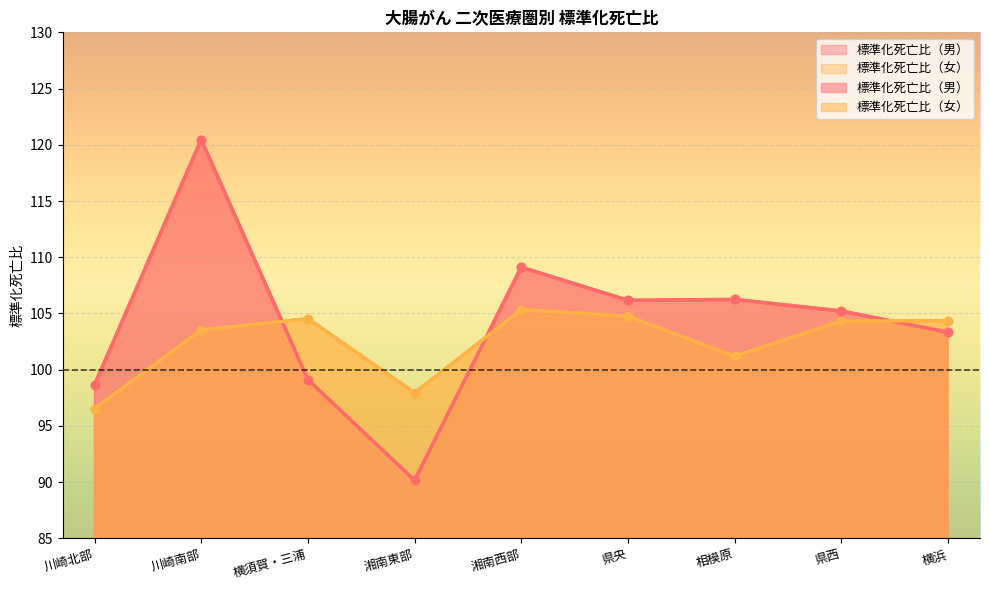

What are all the series names shown in the legend?

標準化死亡比（男）, 標準化死亡比（女）